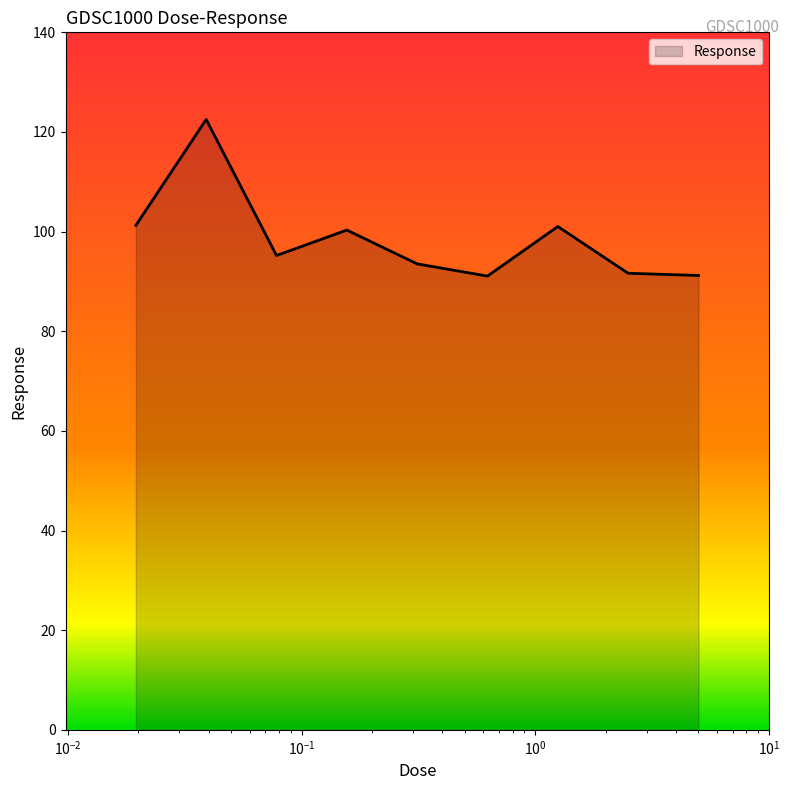

What is the difference between the maximum and minimum values?

31.4